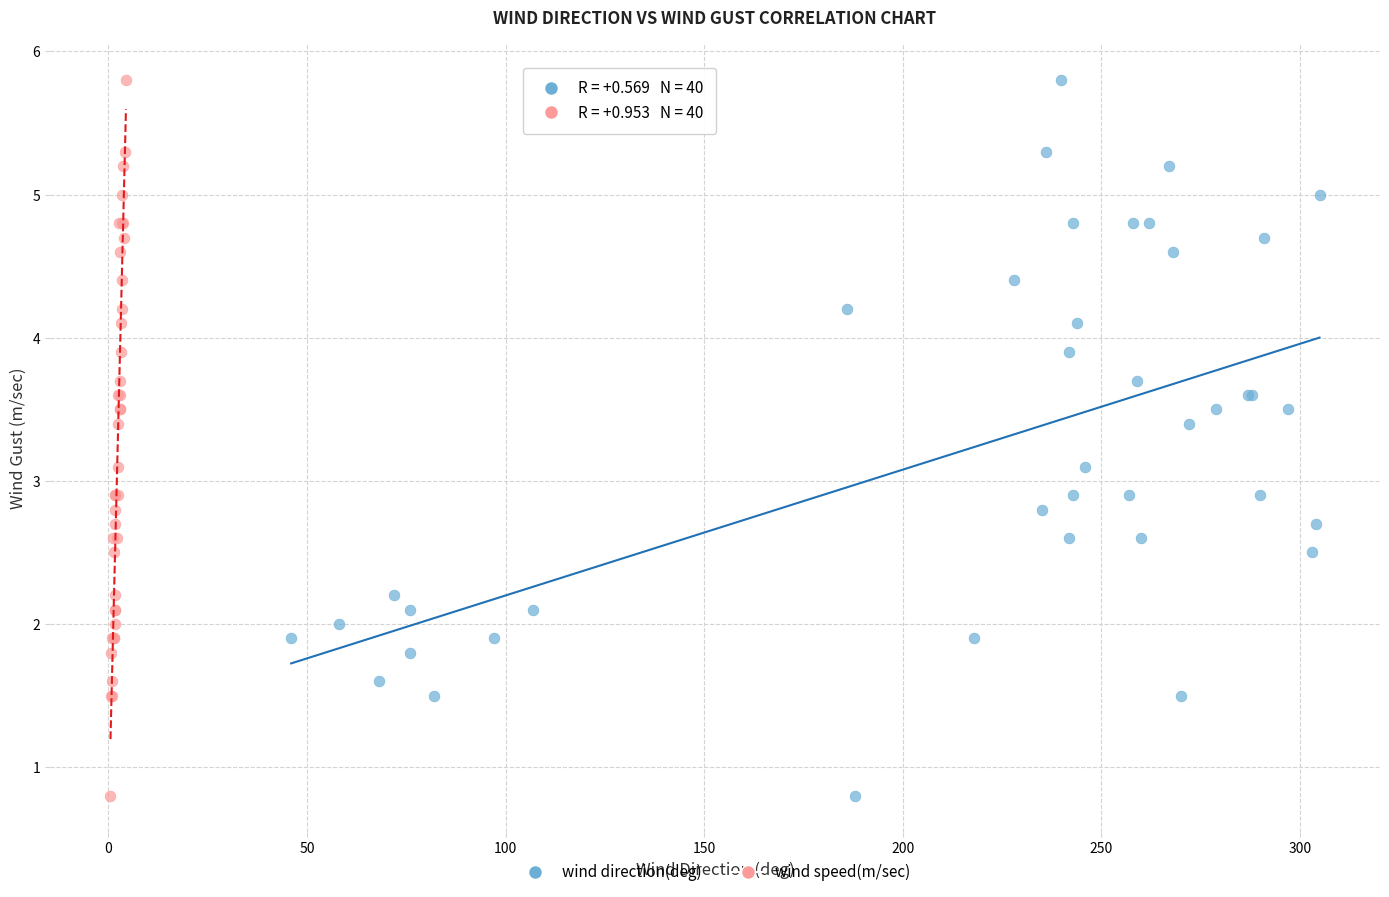

What are all the series names shown in the legend?

wind direction(deg), wind speed(m/sec)